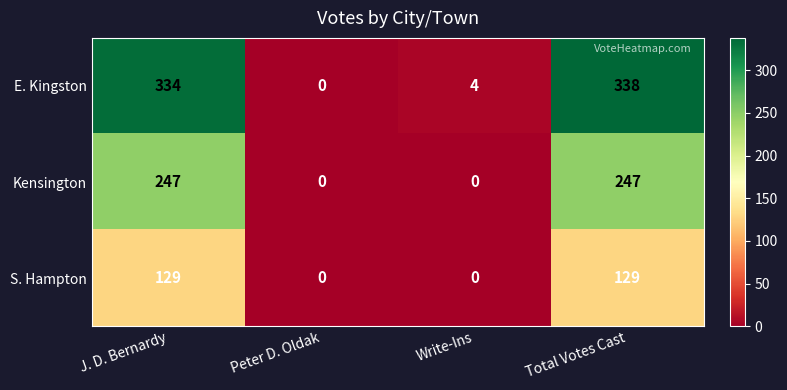

Which series changed the most between J. D. Bernardy and Peter D. Oldak?

E. Kingston